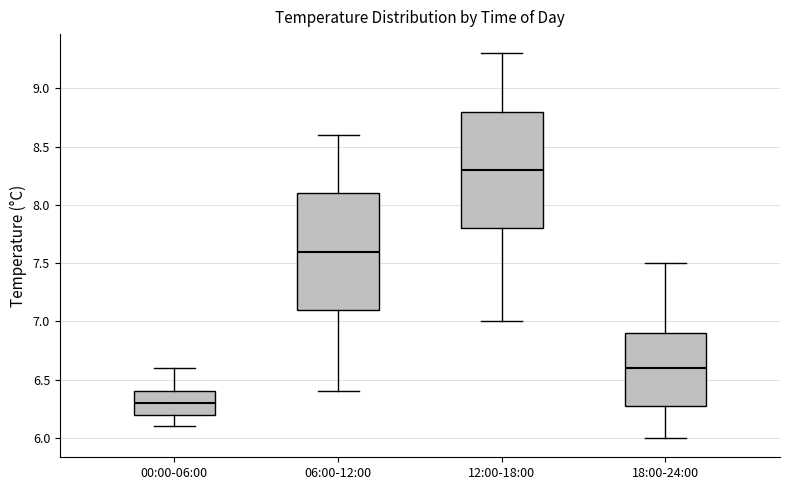

Where does the median line of the box for 18:00-24:00 sit on the y-axis? The values are not printed on the chart, so give them approximately, as read against the axis.

6.6